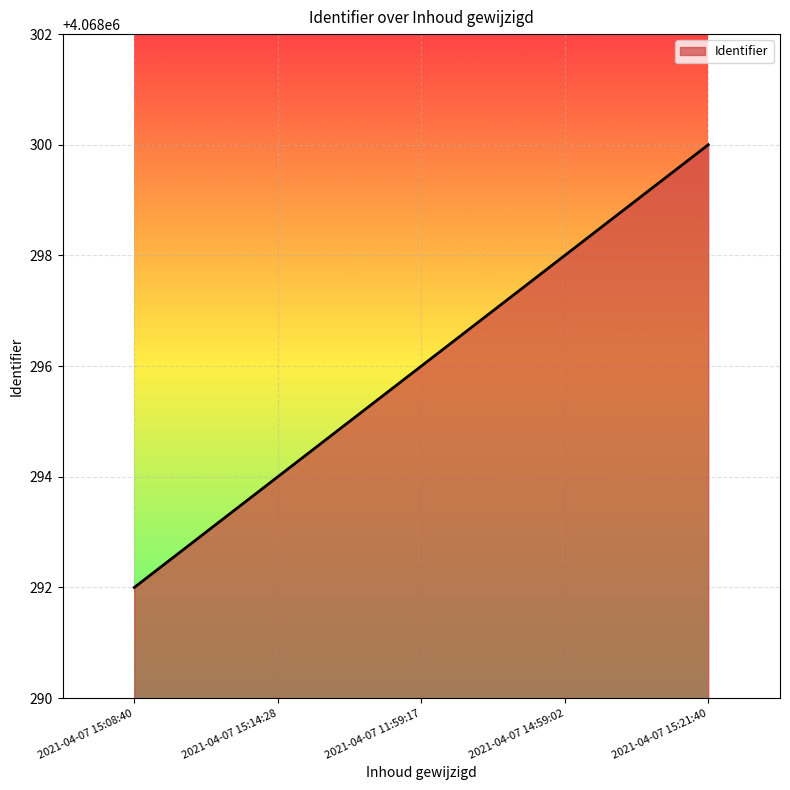

At which label is the value closest to 4068296?

2021-04-07 11:59:17